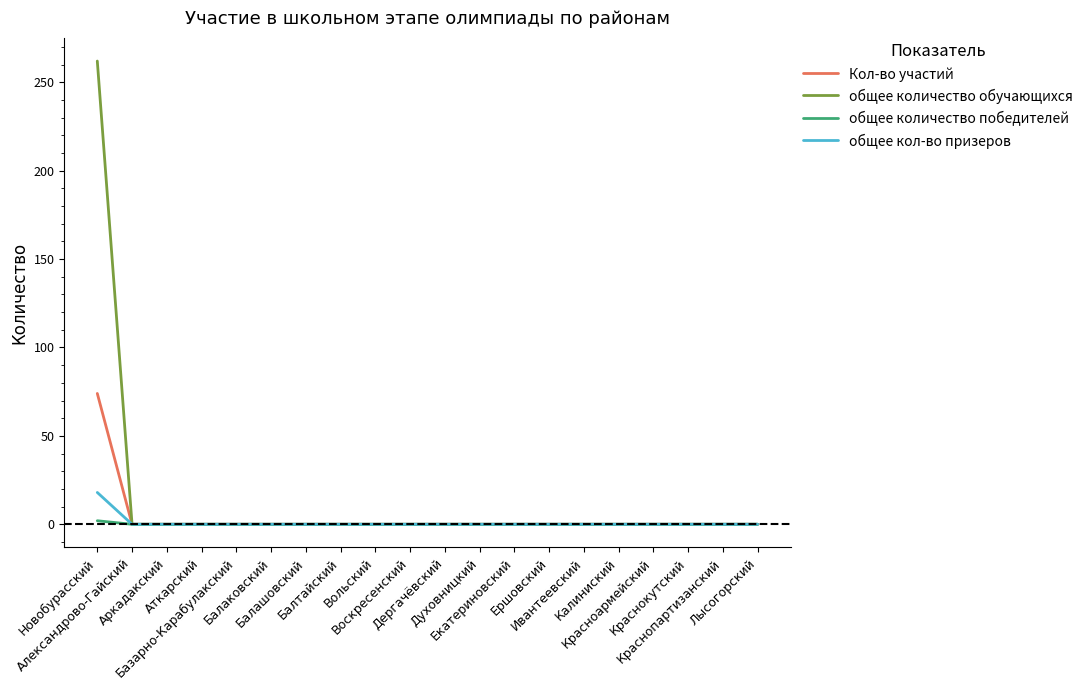

Reading left to right, what are all the values shown in this chart?

Кол-во участий: Новобурасский=74	Александрово-Гайский=0	Аркадакский=0	Аткарский=0	Базарно-Карабулакский=0	Балаковский=0	Балашовский=0	Балтайский=0	Вольский=0	Воскресенский=0	Дергачёвский=0	Духовницкий=0	Екатериновский=0	Ершовский=0	Ивантеевский=0	Калиниский=0	Красноармейский=0	Краснокутский=0	Краснопартизанский=0	Лысогорский=0
общее количество обучающихся: Новобурасский=262	Александрово-Гайский=0	Аркадакский=0	Аткарский=0	Базарно-Карабулакский=0	Балаковский=0	Балашовский=0	Балтайский=0	Вольский=0	Воскресенский=0	Дергачёвский=0	Духовницкий=0	Екатериновский=0	Ершовский=0	Ивантеевский=0	Калиниский=0	Красноармейский=0	Краснокутский=0	Краснопартизанский=0	Лысогорский=0
общее количество победителей: Новобурасский=2	Александрово-Гайский=0	Аркадакский=0	Аткарский=0	Базарно-Карабулакский=0	Балаковский=0	Балашовский=0	Балтайский=0	Вольский=0	Воскресенский=0	Дергачёвский=0	Духовницкий=0	Екатериновский=0	Ершовский=0	Ивантеевский=0	Калиниский=0	Красноармейский=0	Краснокутский=0	Краснопартизанский=0	Лысогорский=0
общее кол-во призеров: Новобурасский=18	Александрово-Гайский=0	Аркадакский=0	Аткарский=0	Базарно-Карабулакский=0	Балаковский=0	Балашовский=0	Балтайский=0	Вольский=0	Воскресенский=0	Дергачёвский=0	Духовницкий=0	Екатериновский=0	Ершовский=0	Ивантеевский=0	Калиниский=0	Красноармейский=0	Краснокутский=0	Краснопартизанский=0	Лысогорский=0